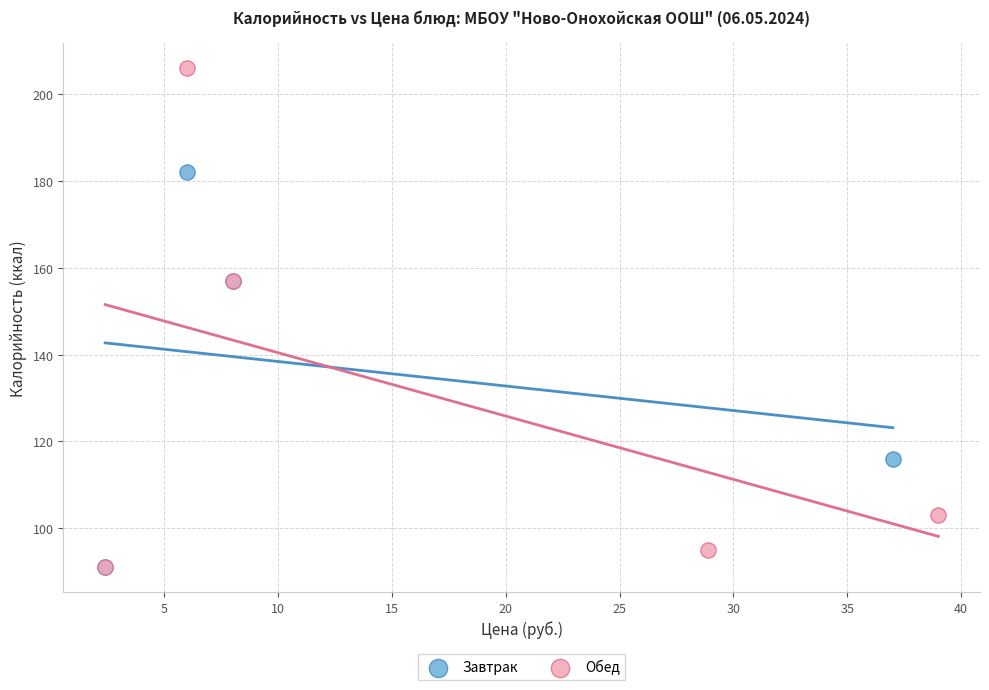

Which series has the widest spread of Y values?

Обед